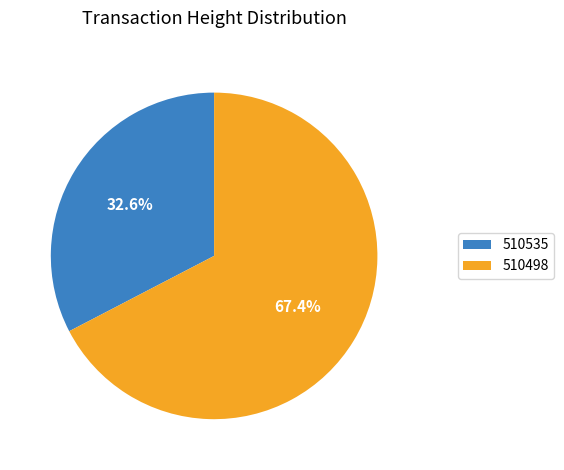

Does any single category account for the majority?

Yes